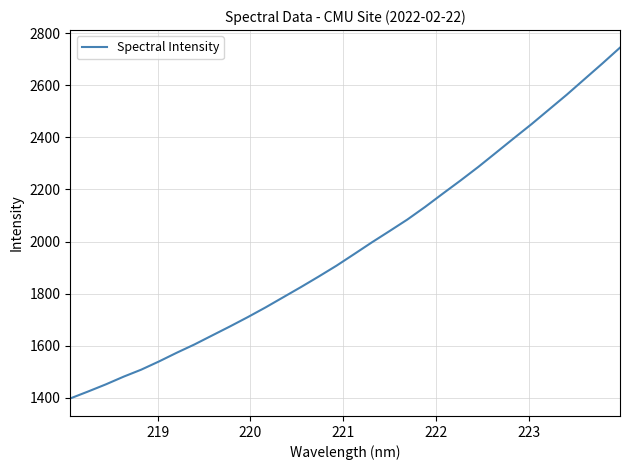

What is the greatest value displayed?

2744.5